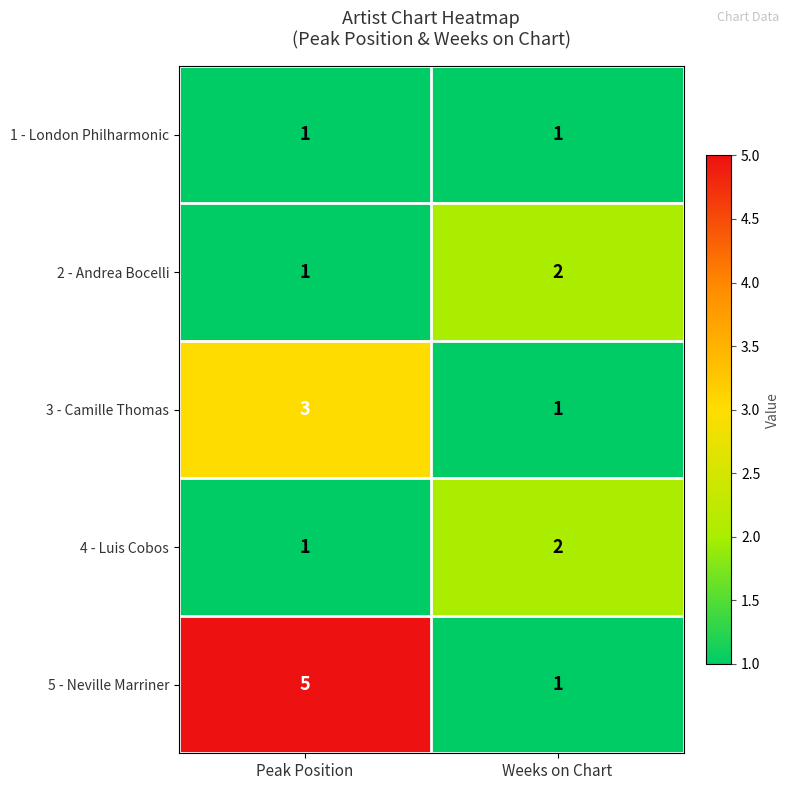

The value of 5 - Neville Marriner at Weeks on Chart is 1. True or false?

True